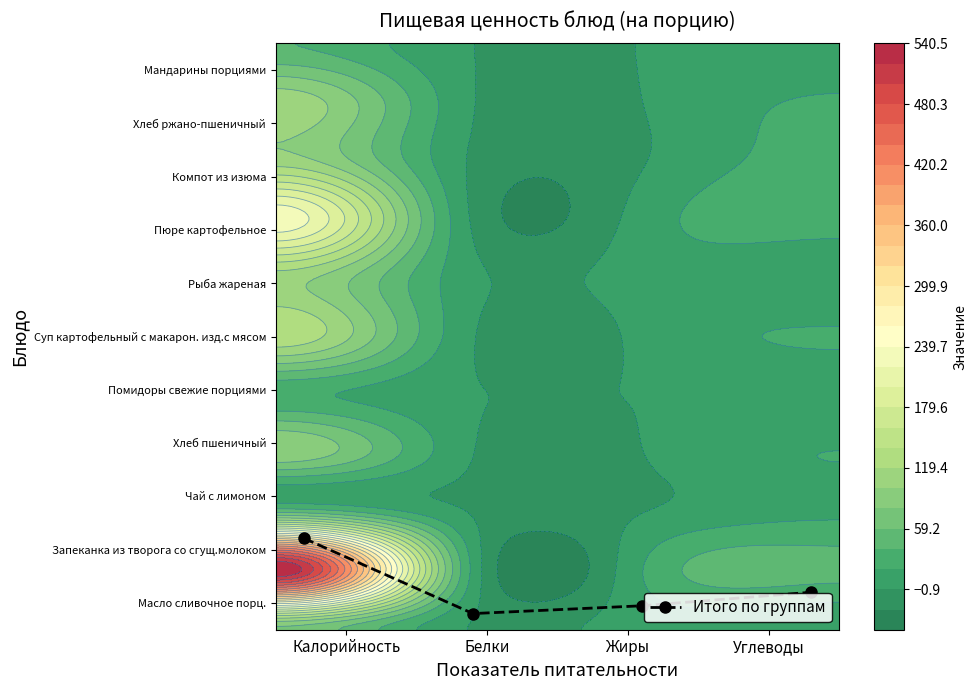

What is the difference between the second highest and second lowest values?

0.3